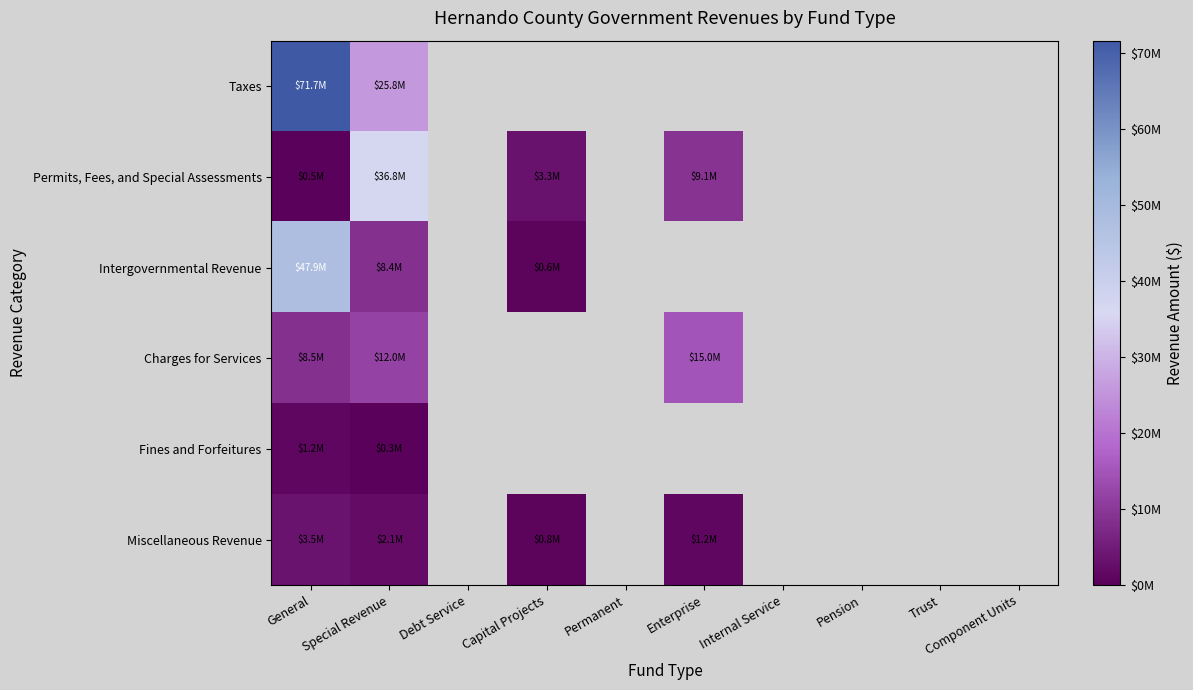

Reading right to left, what are all the values shown in this chart?

Taxes: Component Units=0	Trust=0	Pension=0	Internal Service=0	Enterprise=0	Permanent=0	Capital Projects=0	Debt Service=0	Special Revenue=25768846	General=71651035
Permits, Fees, and Special Assessments: Component Units=0	Trust=0	Pension=0	Internal Service=0	Enterprise=9069659	Permanent=0	Capital Projects=3264058	Debt Service=0	Special Revenue=36823177	General=485251
Intergovernmental Revenue: Component Units=0	Trust=0	Pension=0	Internal Service=0	Enterprise=0	Permanent=0	Capital Projects=605157	Debt Service=0	Special Revenue=8409958	General=47947175
Charges for Services: Component Units=0	Trust=0	Pension=0	Internal Service=0	Enterprise=15000000	Permanent=0	Capital Projects=0	Debt Service=0	Special Revenue=12000000	General=8500000
Fines and Forfeitures: Component Units=0	Trust=0	Pension=0	Internal Service=0	Enterprise=0	Permanent=0	Capital Projects=0	Debt Service=0	Special Revenue=300000	General=1200000
Miscellaneous Revenue: Component Units=0	Trust=0	Pension=0	Internal Service=0	Enterprise=1200000	Permanent=0	Capital Projects=800000	Debt Service=0	Special Revenue=2100000	General=3500000